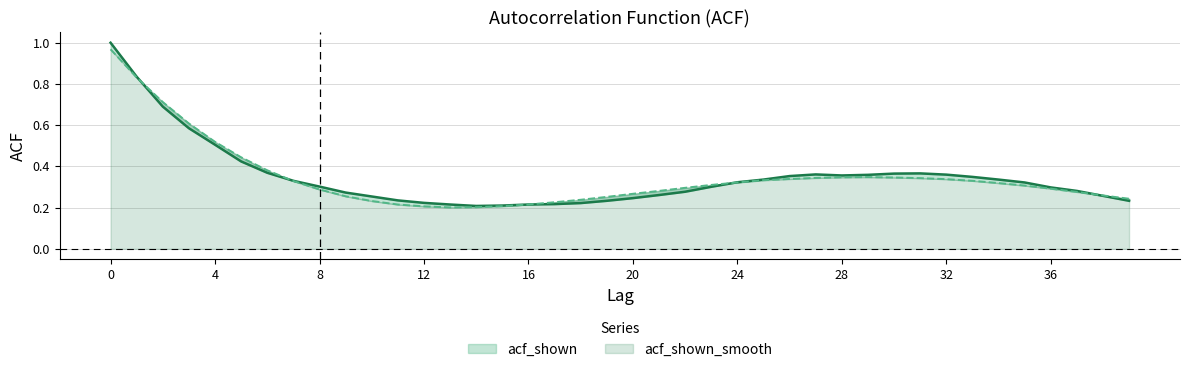

Where do acf_shown_smooth and acf_shown first cross each other?

1 and 2